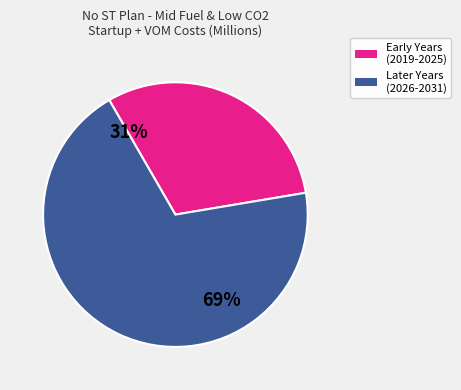

How many slices are in this pie chart?

2